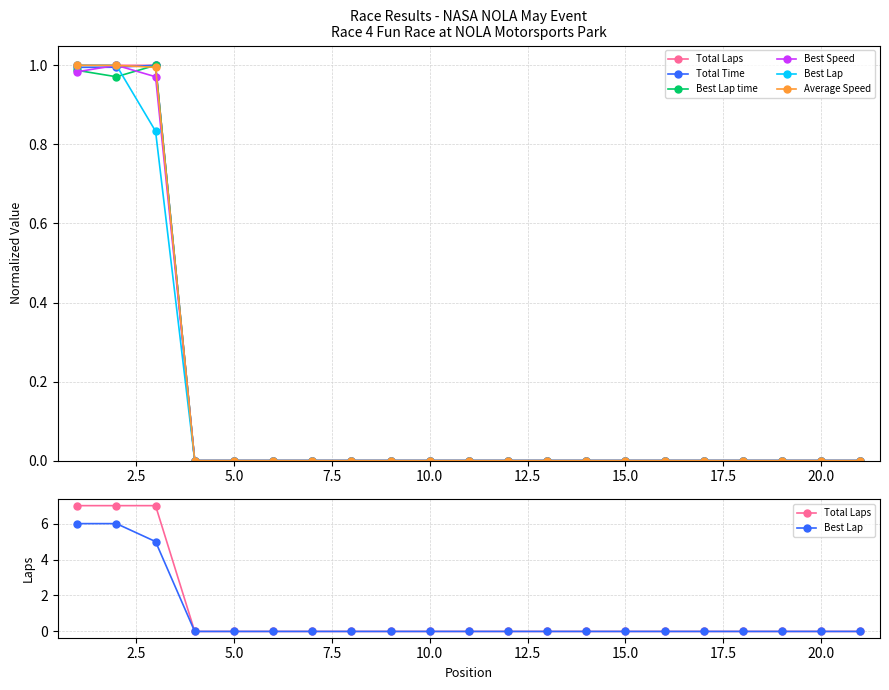

What are all the series names shown in the legend?

Total Laps, Total Time, Best Lap time, Best Speed, Best Lap, Average Speed